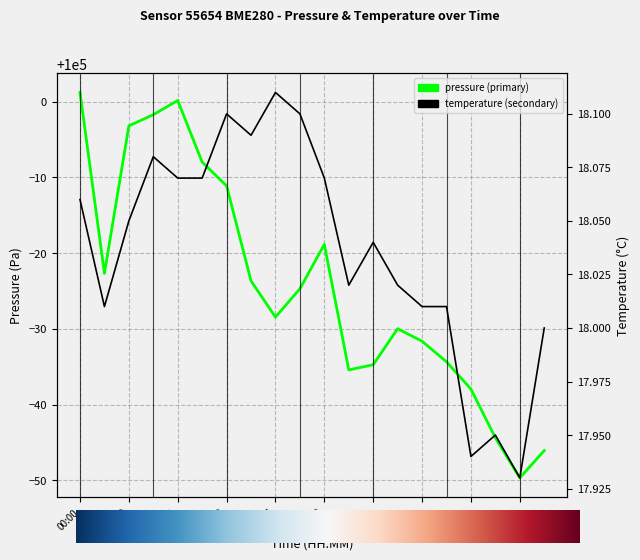

In temperature, how many points are lower than both neighbors (excluding endpoints)?

5